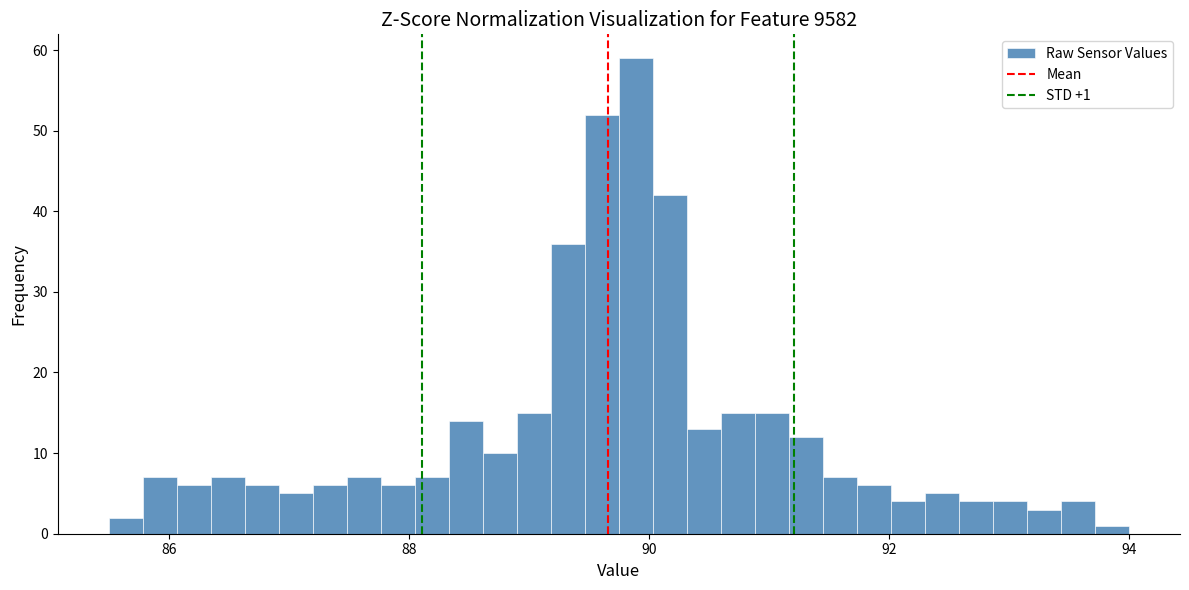

Read against the x-axis, roughly where is the centre of the tallest bar?

89.8